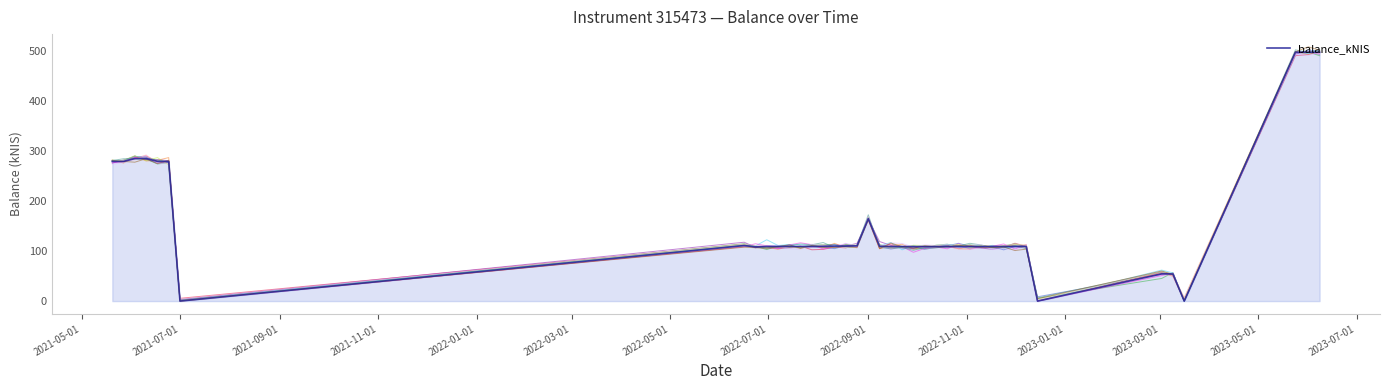

What is the greatest value displayed?

507.6